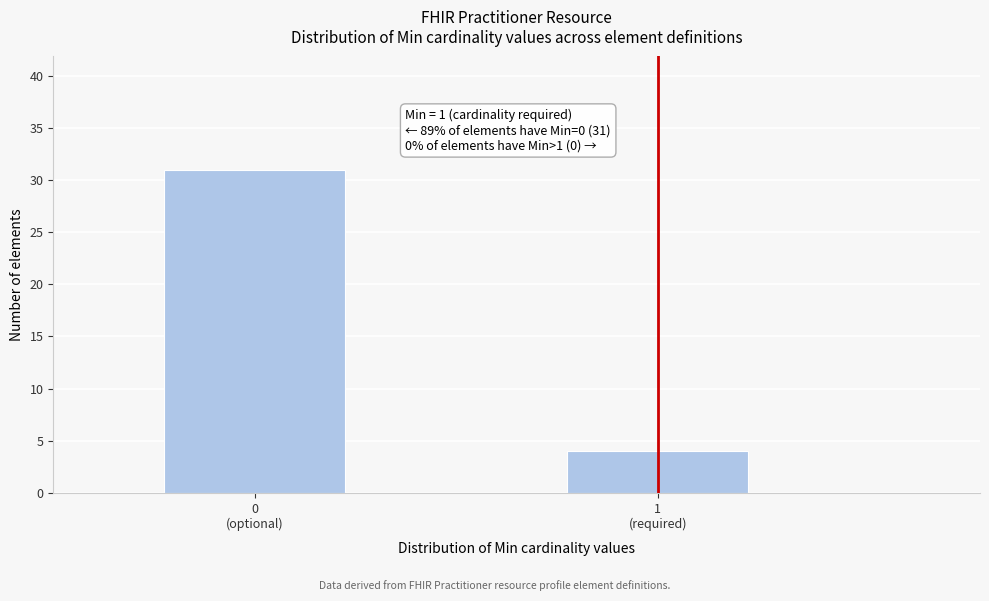

Reading left to right, extract all data points from this chart.

31	4